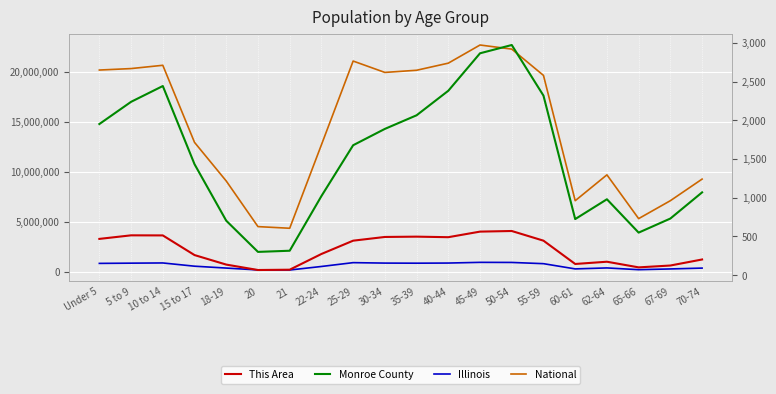

How many data points in National are above 19664805?

9